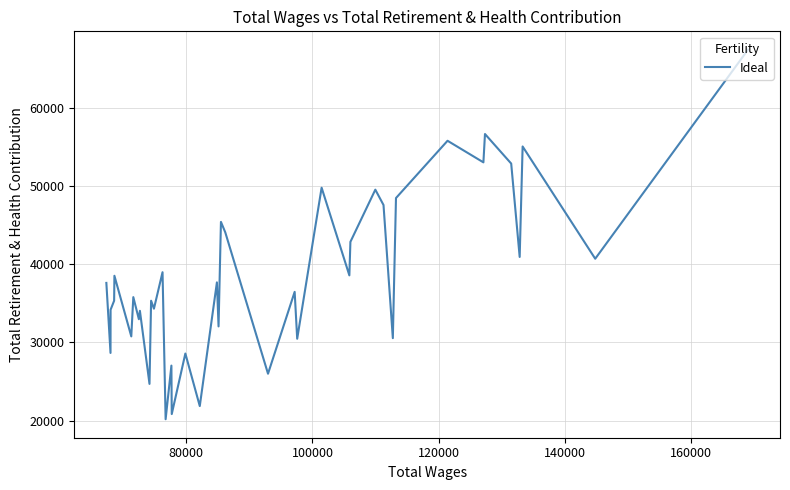

The chart shows a value of 14945 at 180000. True or false?

False